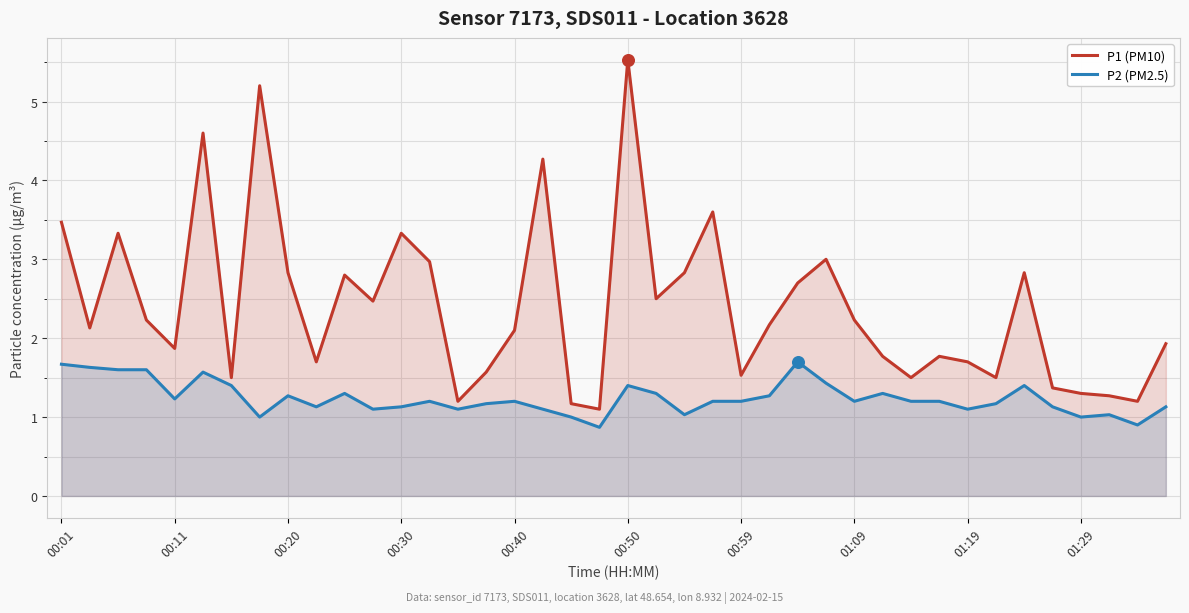

At how many categories does at least one series exceed 0?

40